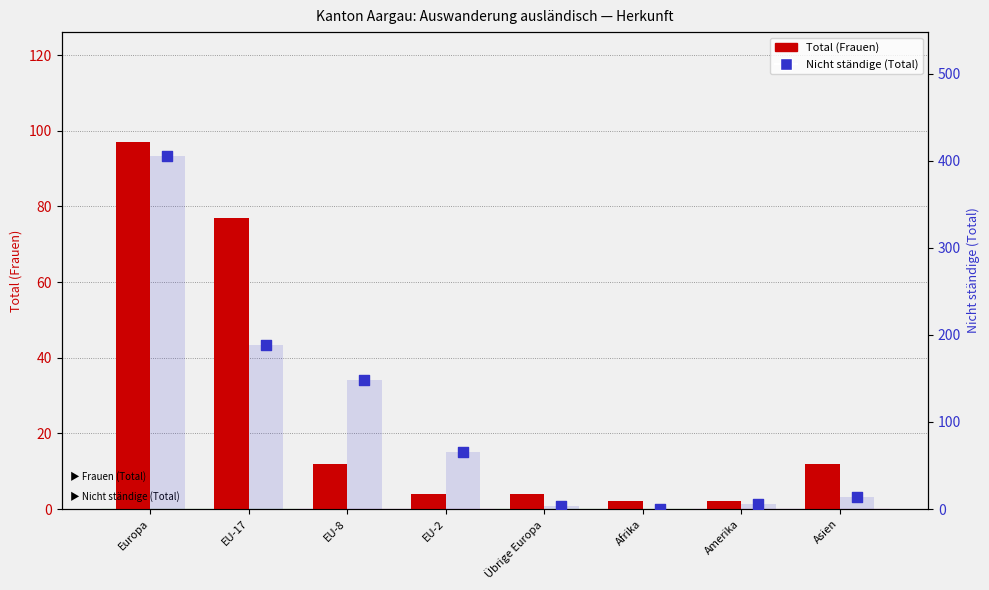

What is the total value across all series at Amerika?

8